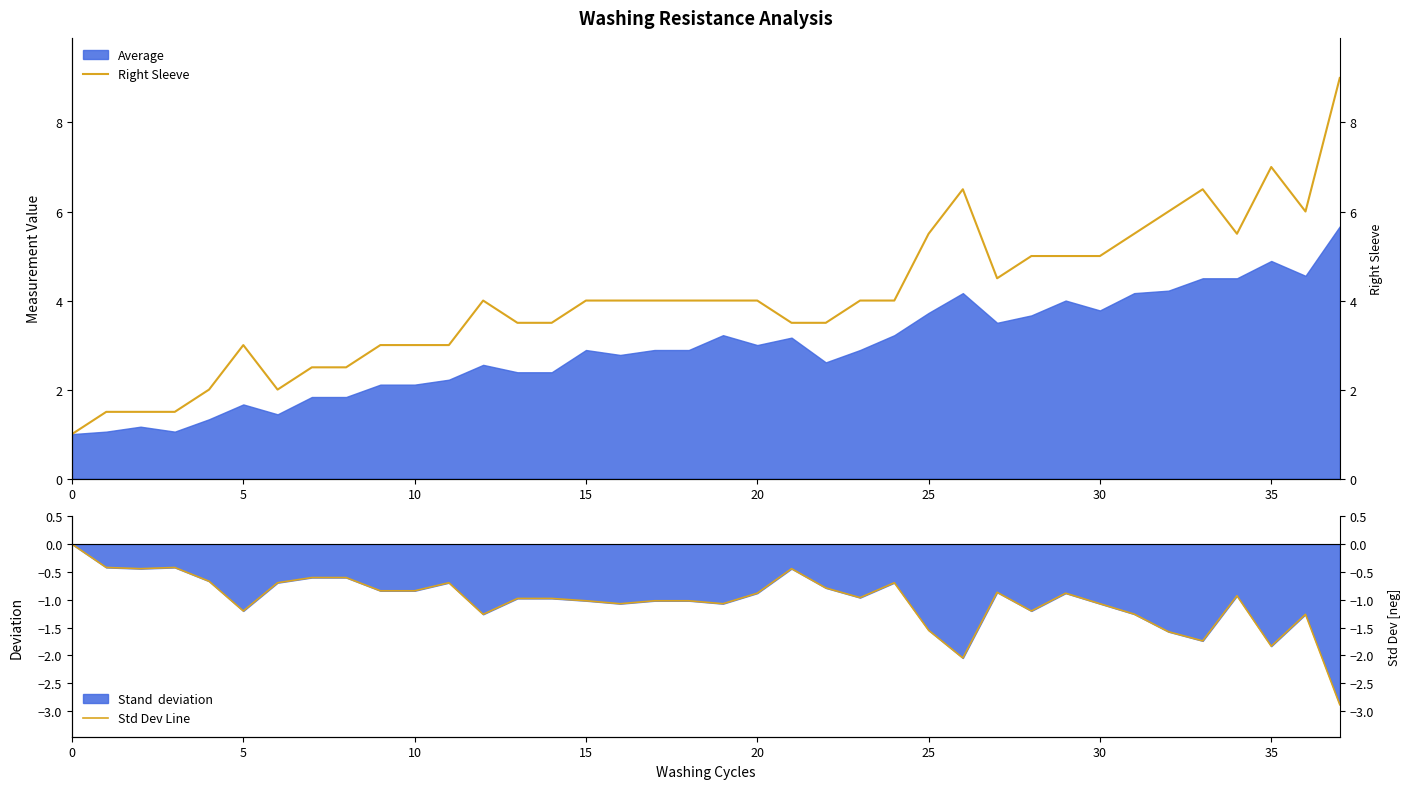

At which category is the sum across all series the highest?

37